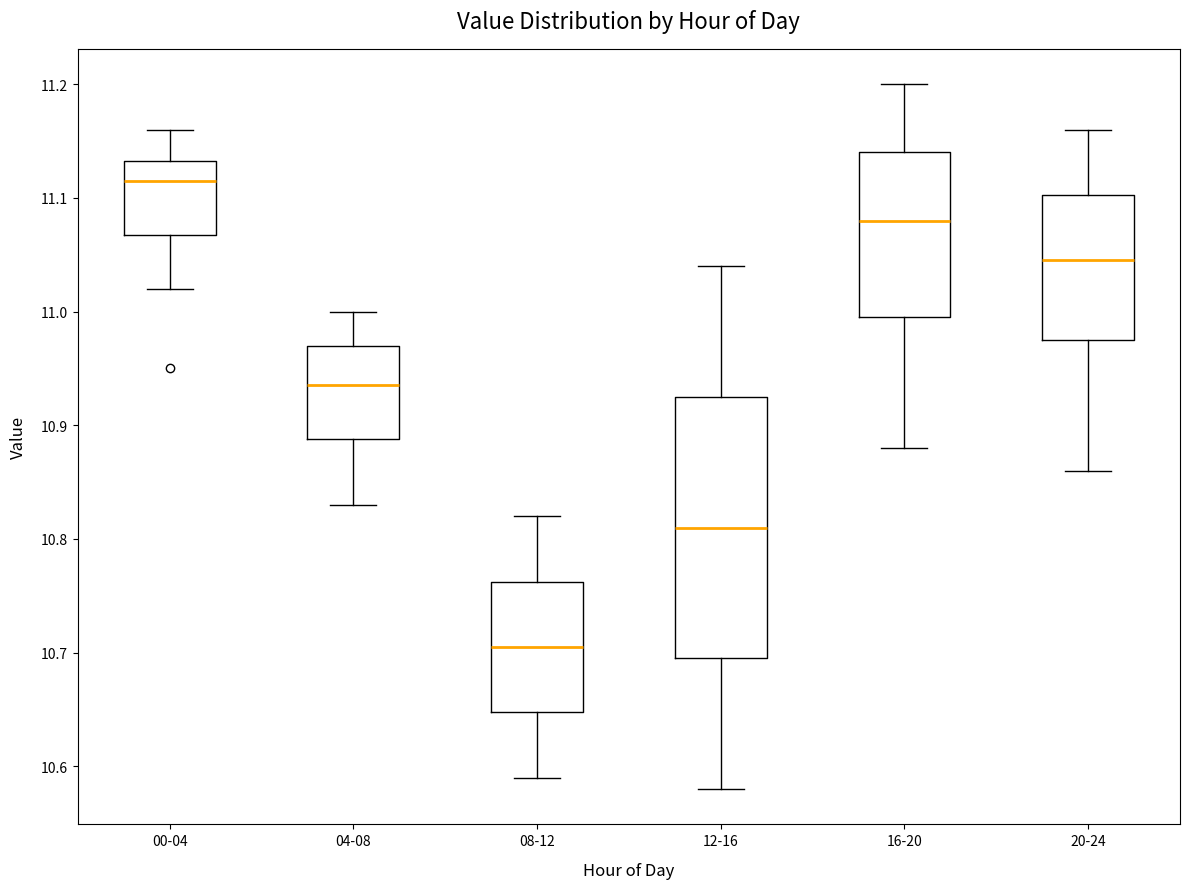

Which box's median line is the highest?

00-04